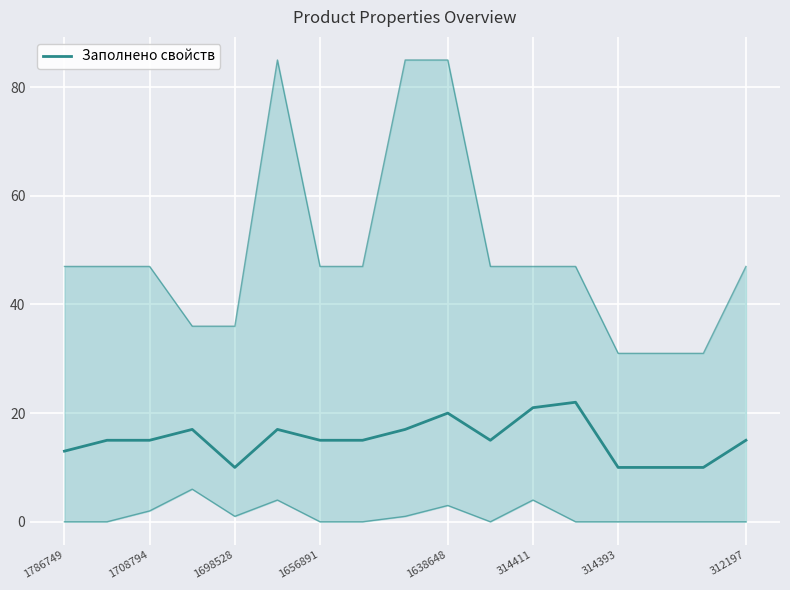

What is the sum of the values at 1656891 and 314411?

36